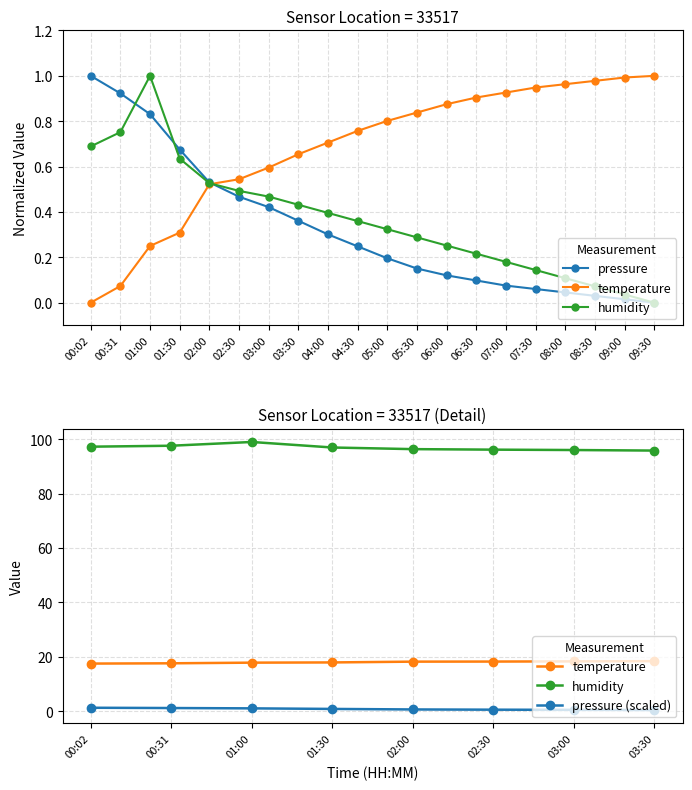

Which series changed the most between 01:30 and 03:30?

temperature